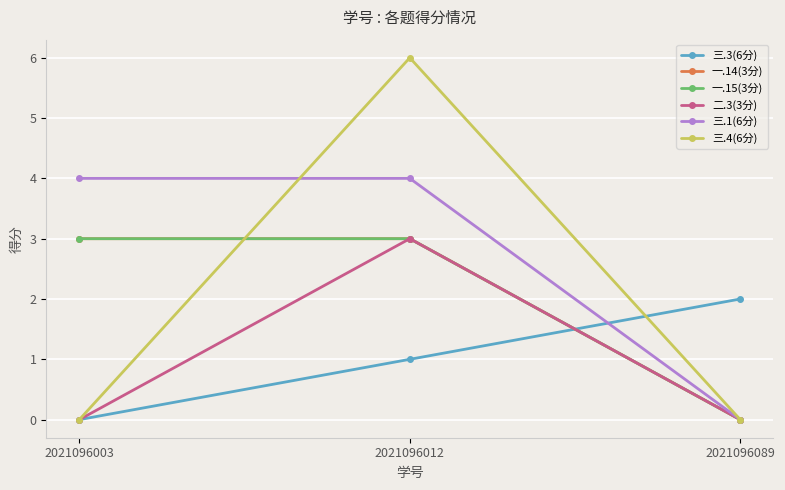

Does the chart have visible grid lines?

Yes